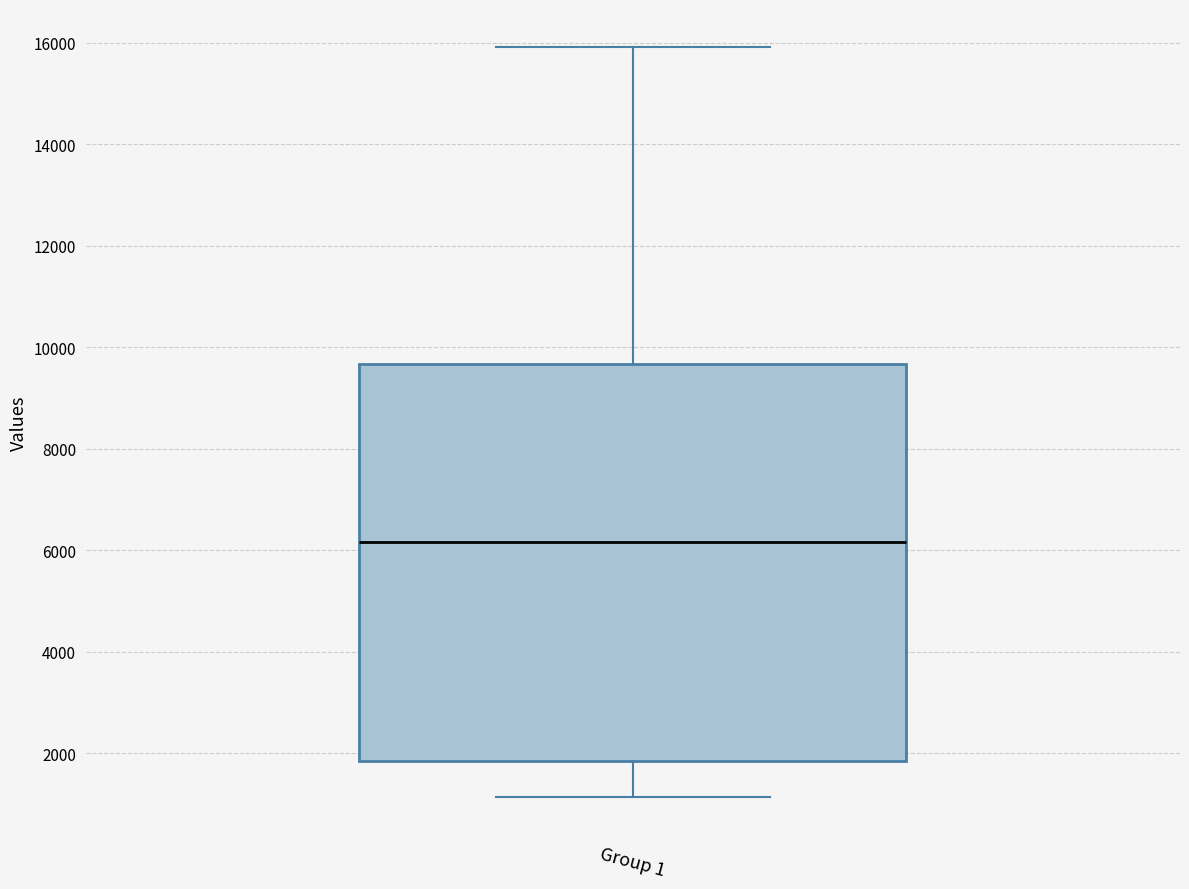

Where does the median line of the box for Group 1 sit on the y-axis? The values are not printed on the chart, so give them approximately, as read against the axis.

6200